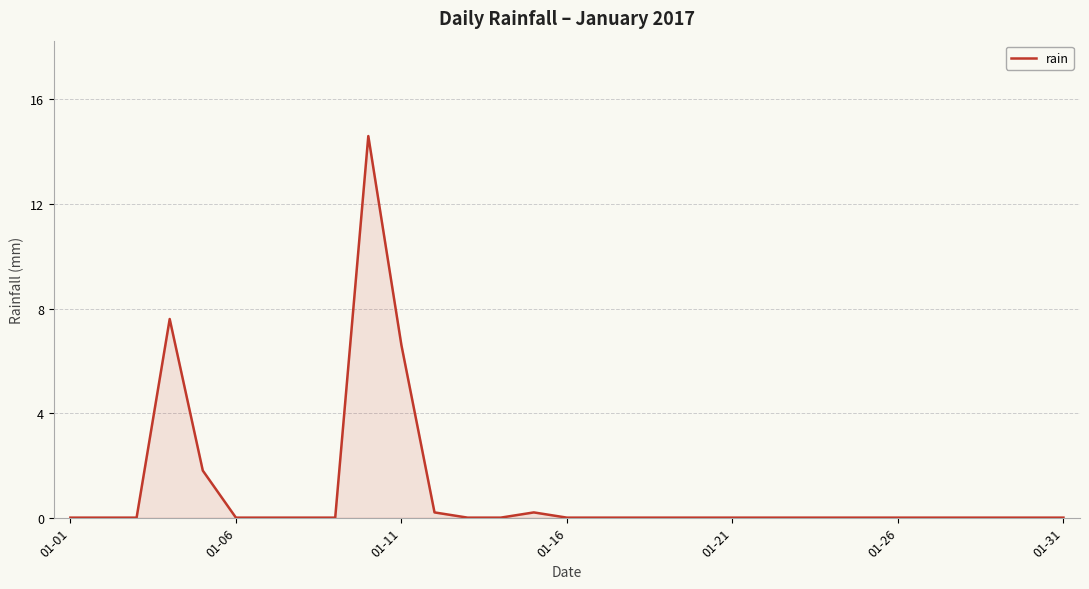

What is the greatest value displayed?

14.6